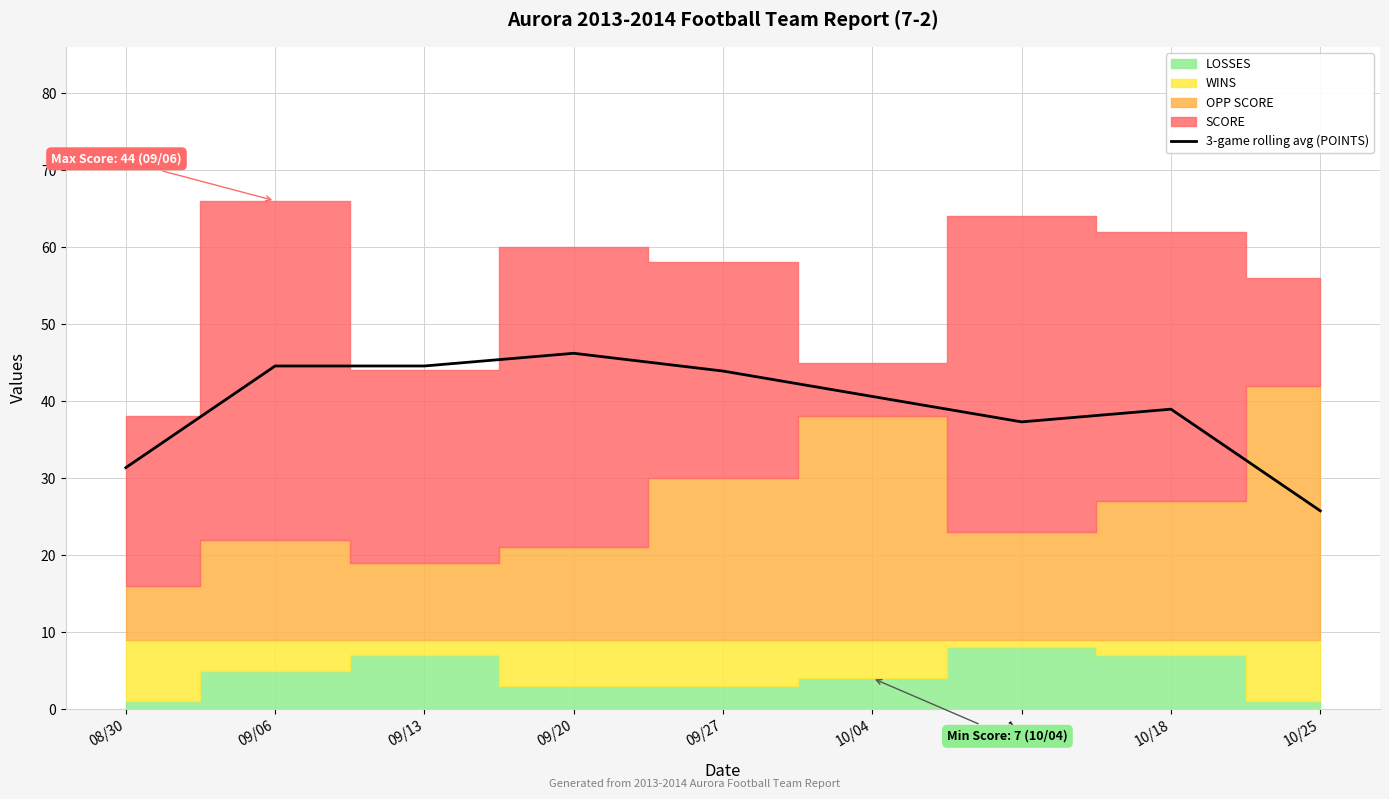

What is the difference between the maximum and minimum values?

20.5